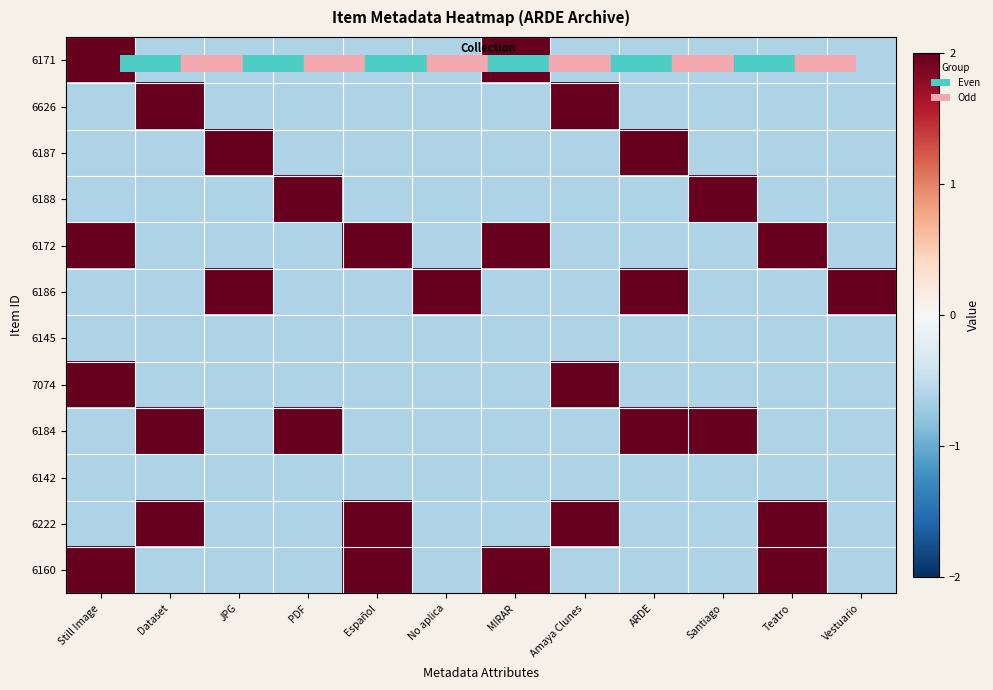

What is the smallest value displayed?

-0.6